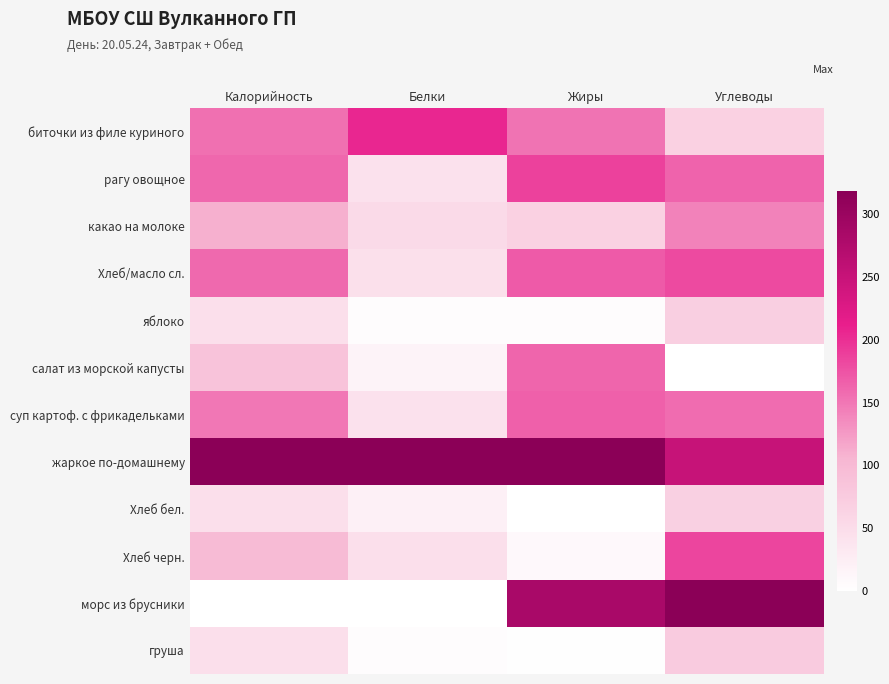

Reading right to left, transcribe all the data shown in this chart.

биточки из филе куриного: Углеводы=0.2	Жиры=0.5	Белки=0.6	Калорийность=0.5
рагу овощное: Углеводы=0.5	Жиры=0.6	Белки=0.1	Калорийность=0.5
какао на молоке: Углеводы=0.4	Жиры=0.2	Белки=0.2	Калорийность=0.3
Хлеб/масло сл.: Углеводы=0.6	Жиры=0.5	Белки=0.1	Калорийность=0.5
яблоко: Углеводы=0.2	Жиры=0.0	Белки=0.0	Калорийность=0.1
салат из морской капусты: Углеводы=0.0	Жиры=0.5	Белки=0.1	Калорийность=0.3
суп картоф. с фрикадельками: Углеводы=0.5	Жиры=0.5	Белки=0.1	Калорийность=0.5
жаркое по-домашнему: Углеводы=0.8	Жиры=1.0	Белки=1.0	Калорийность=1.0
Хлеб бел.: Углеводы=0.2	Жиры=0.0	Белки=0.1	Калорийность=0.1
Хлеб черн.: Углеводы=0.6	Жиры=0.0	Белки=0.1	Калорийность=0.3
морс из брусники: Углеводы=1.0	Жиры=0.9	Белки=0.0	Калорийность=0.0
груша: Углеводы=0.2	Жиры=0.0	Белки=0.0	Калорийность=0.1